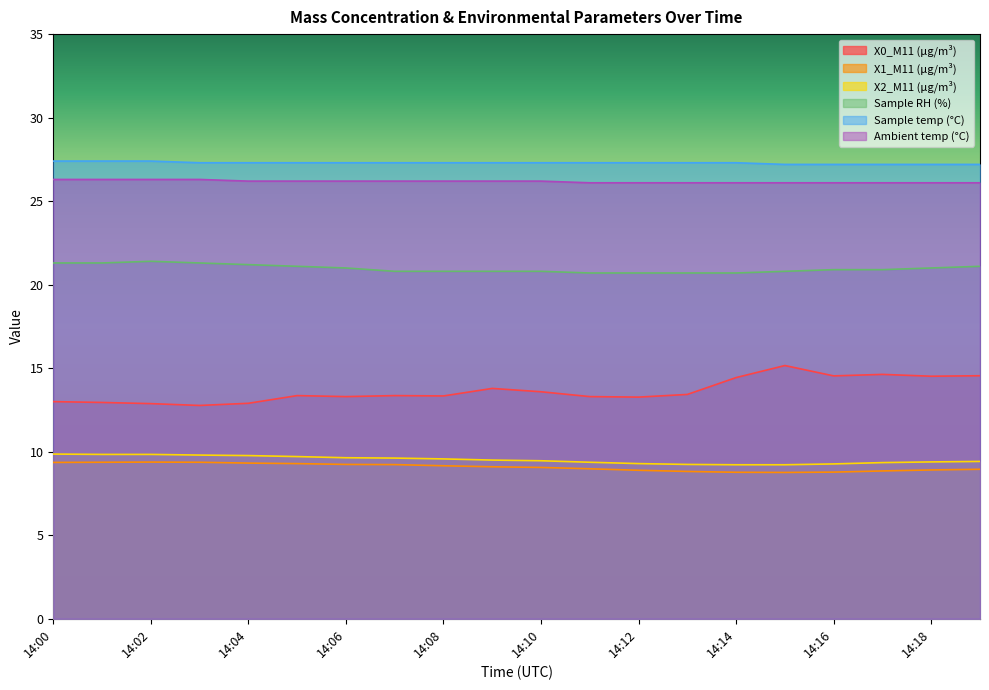

Rank the series by their maximum value, from highest to lowest.

Sample temp (°C), Ambient temp (°C), Sample RH (%), X0_M11 (μg/m³), X2_M11 (μg/m³), X1_M11 (μg/m³)